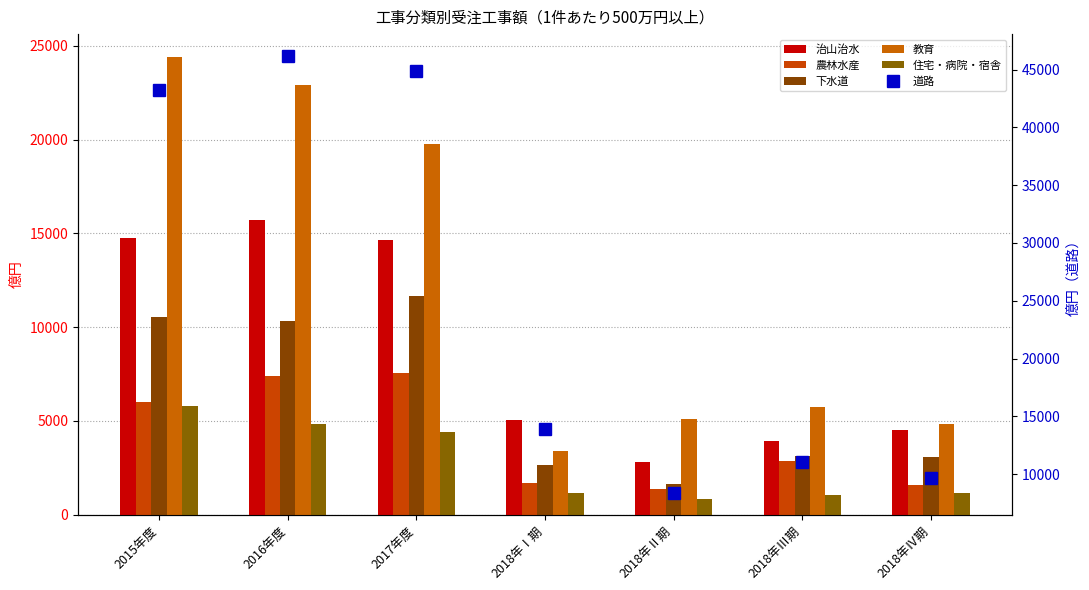

Which category has the lowest value across all series?

2018年Ⅱ期